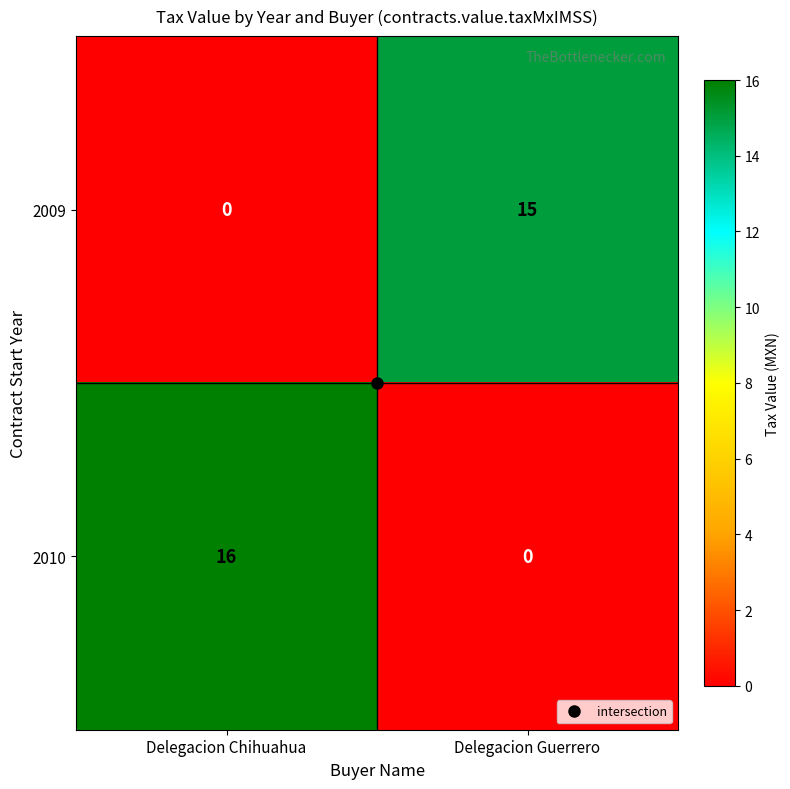

Which series has the largest total across all categories?

2010